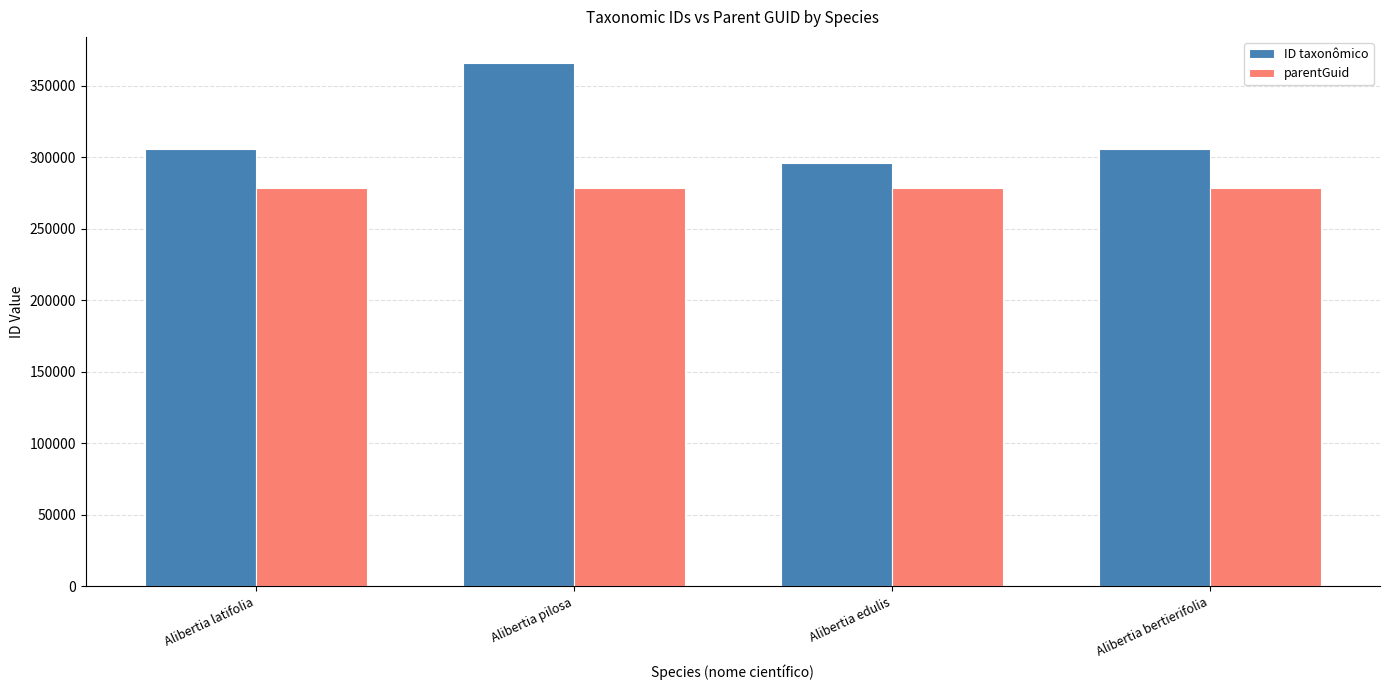

What is the maximum value shown in the chart?

365884